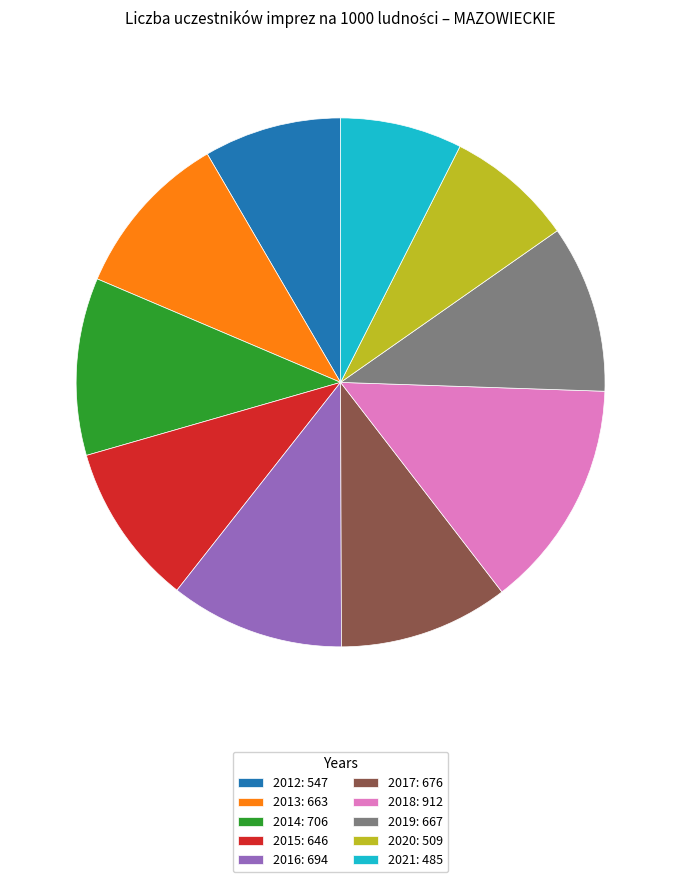

Is it true that 2013 is 10% of the pie?

True